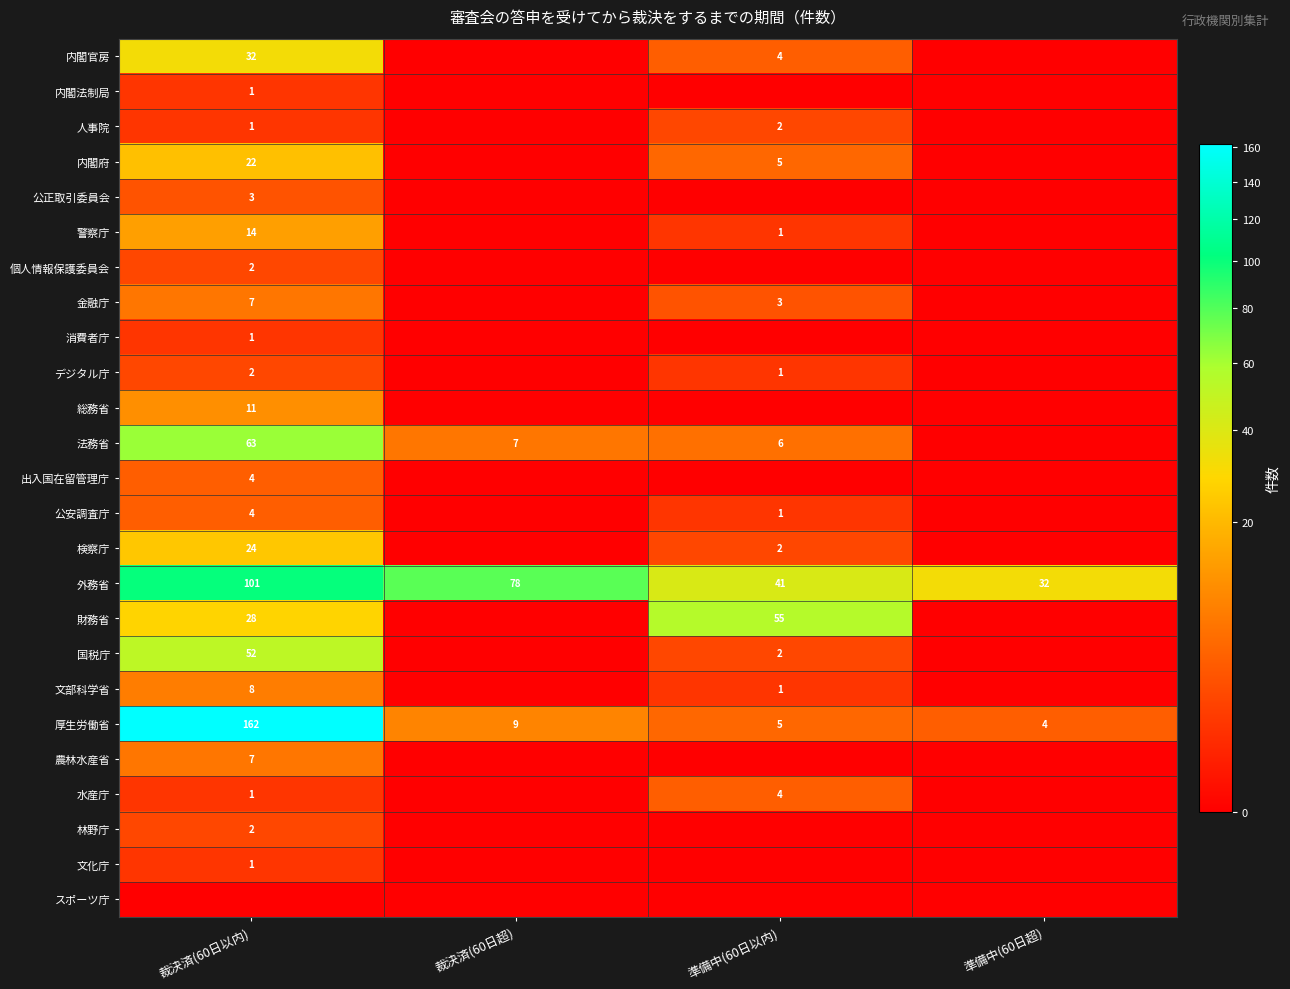

At which category is the sum across all series the highest?

裁決済(60日以内)